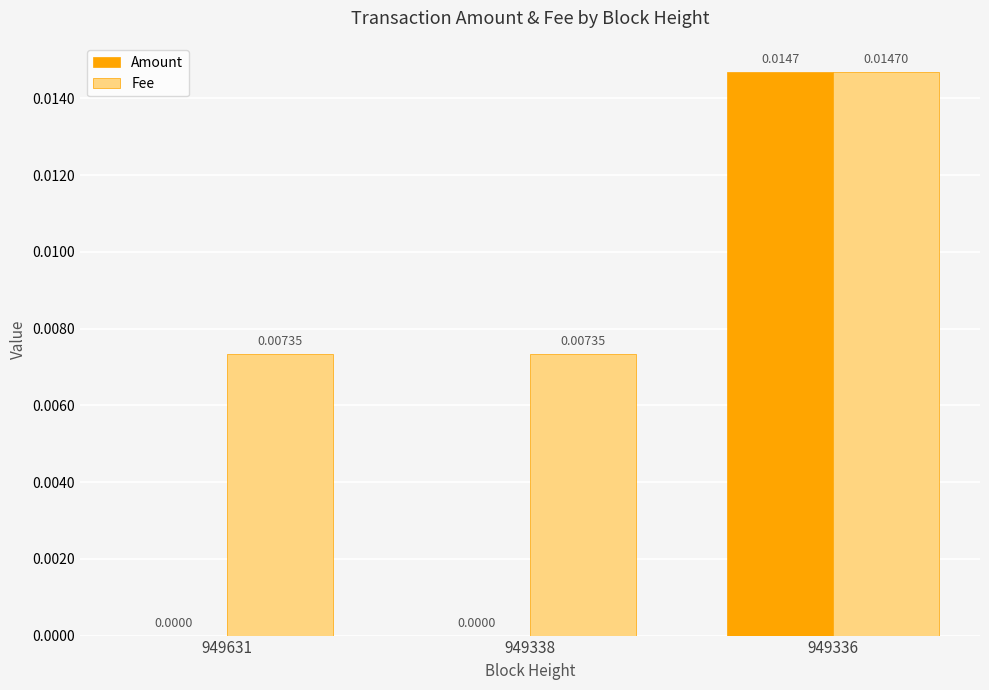

Count the Fee values in the range 0 to 1.

3